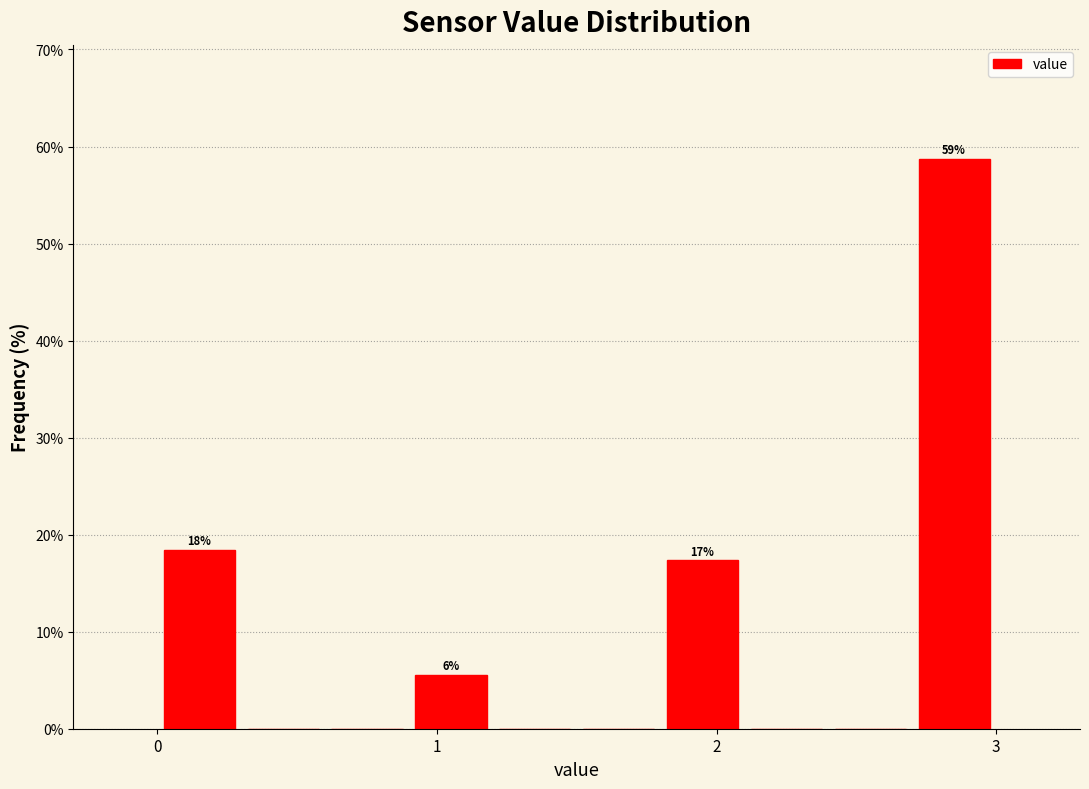

Read against the x-axis, roughly where is the centre of the tallest bar?

2.9